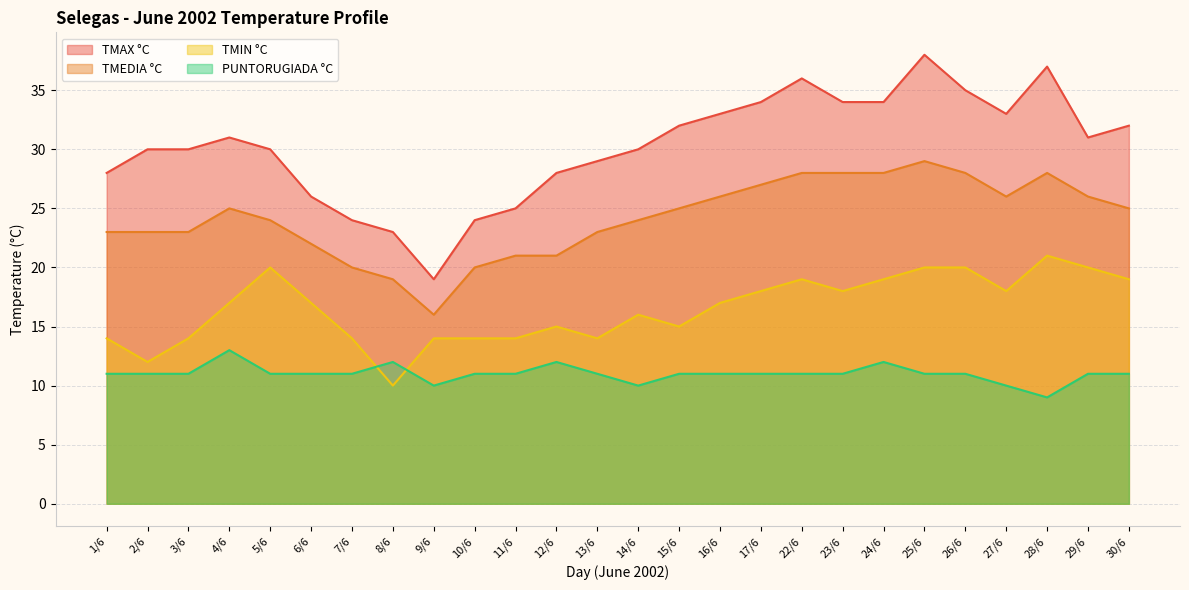

True or false: TMAX °C and PUNTORUGIADA °C intersect in this chart.

False